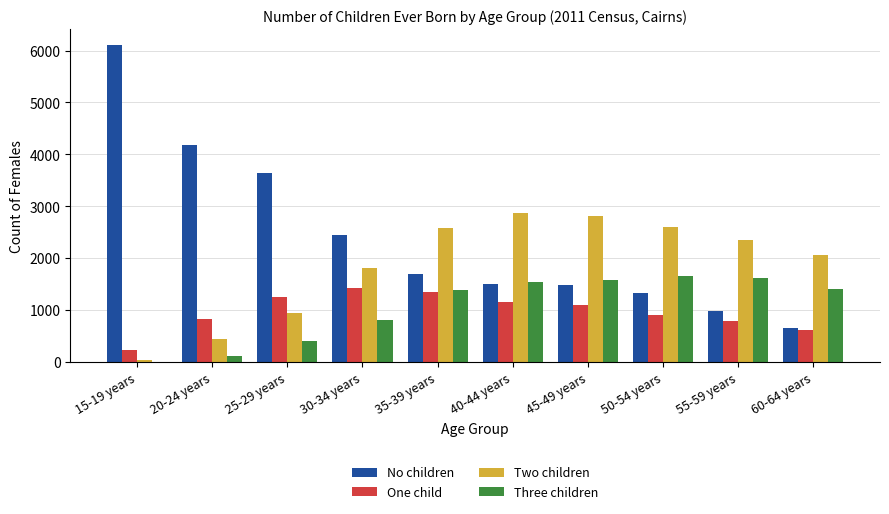

Which series has the widest spread of values?

No children